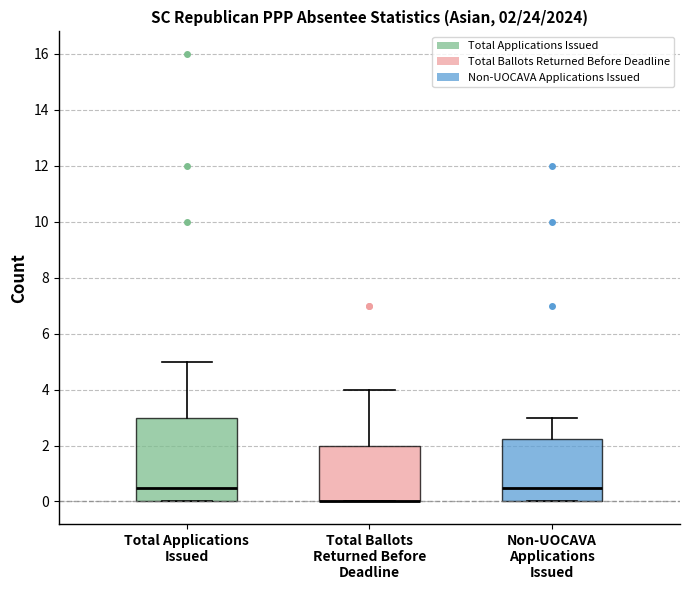

Comparing the boxes themselves (not the whiskers), which one is the tallest?

Total Applications Issued